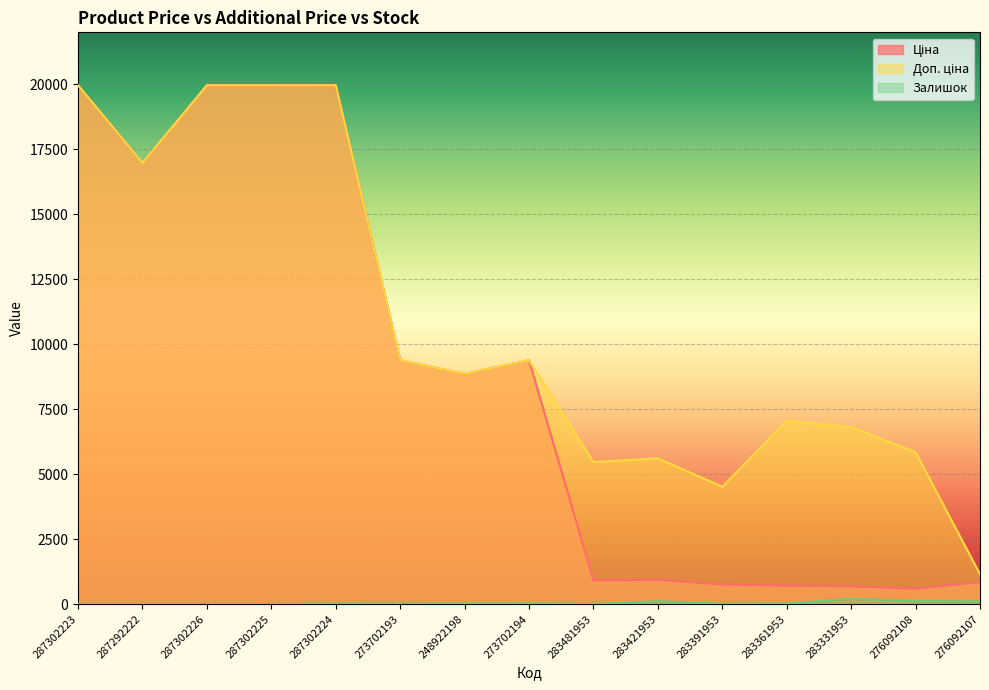

Which series has the largest range (max minus min)?

Ціна